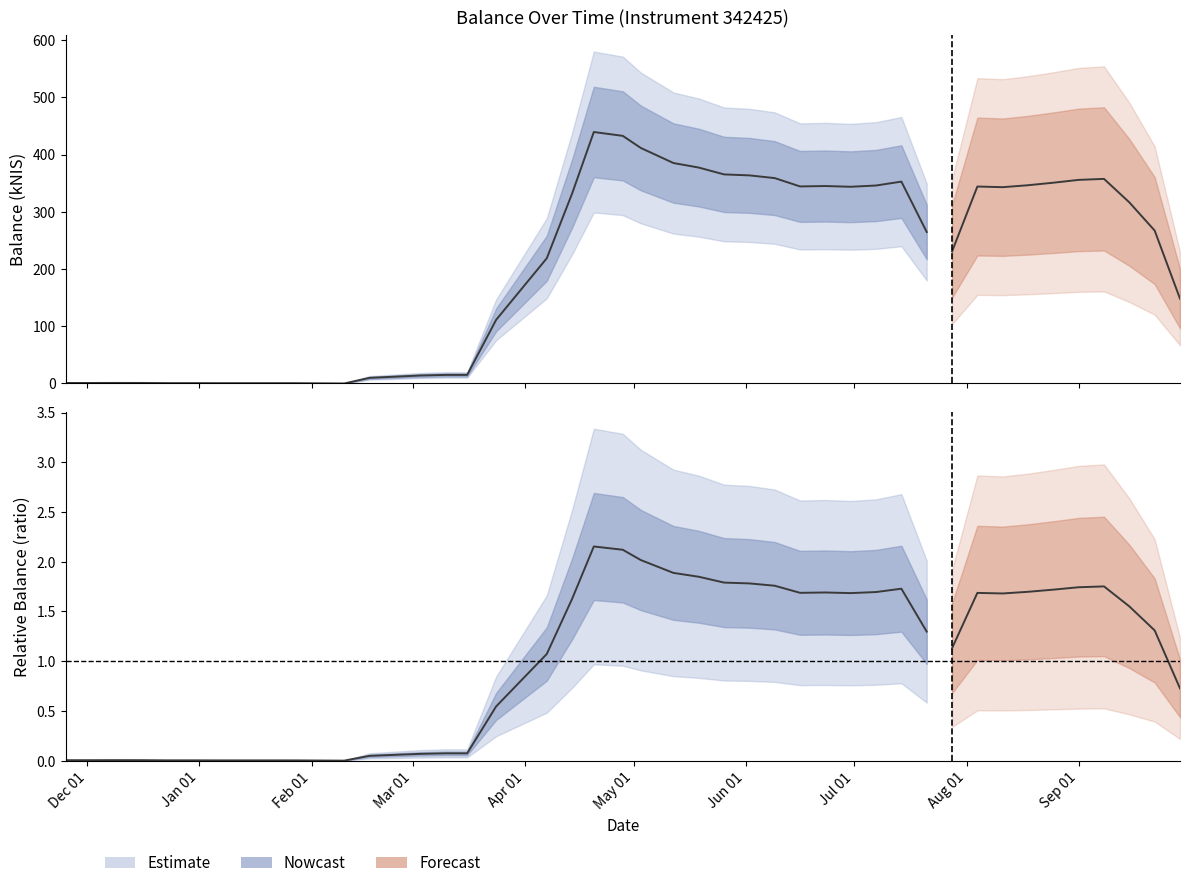

What is the ratio of the value at 2022-06-30 to the value at 2022-09-01?

1.0